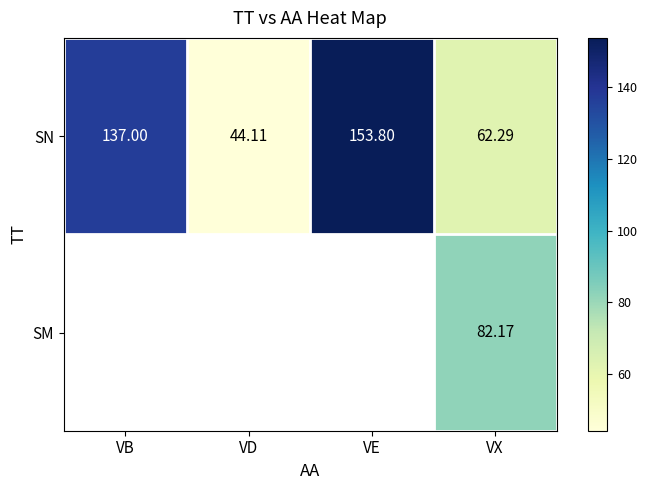

List the labels in order of SN value, smallest first.

VD, VX, VB, VE